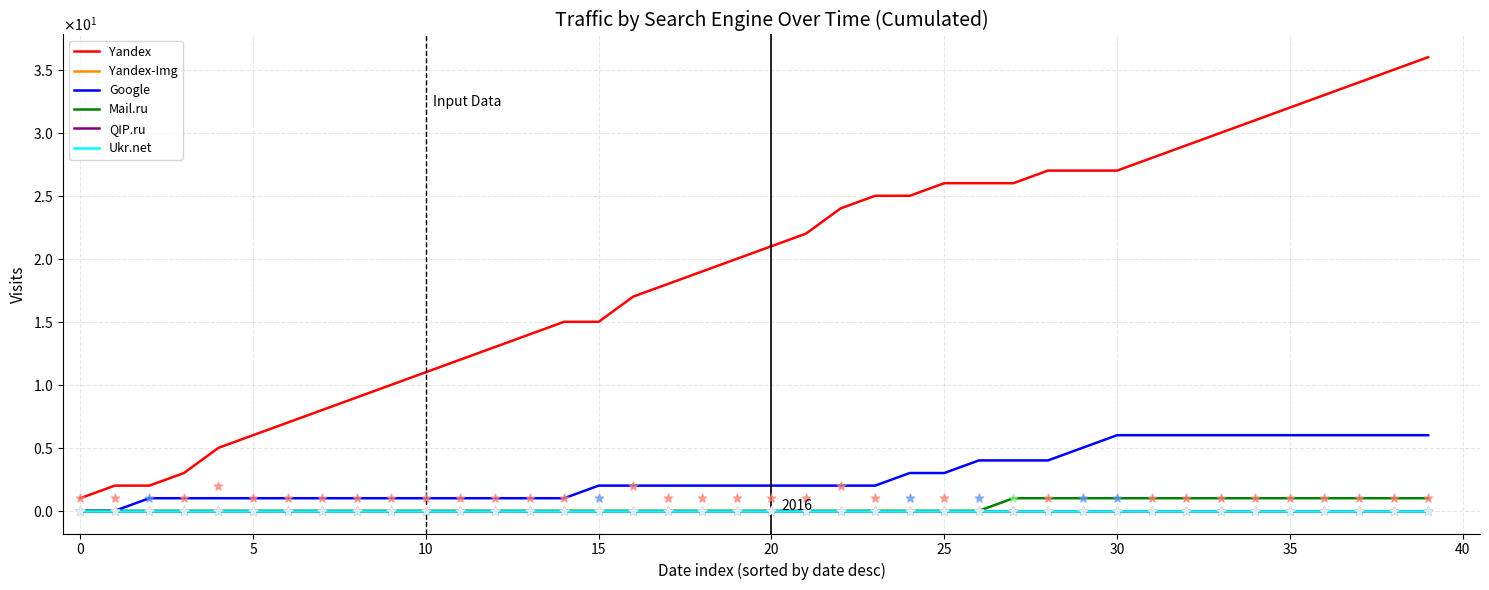

Which series reaches the maximum Y coordinate?

Yandex